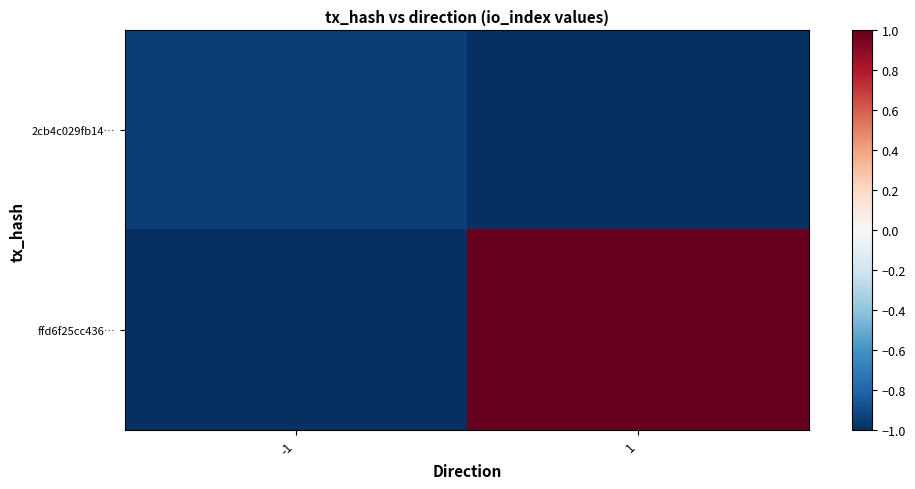

At which category is the sum across all series the highest?

1